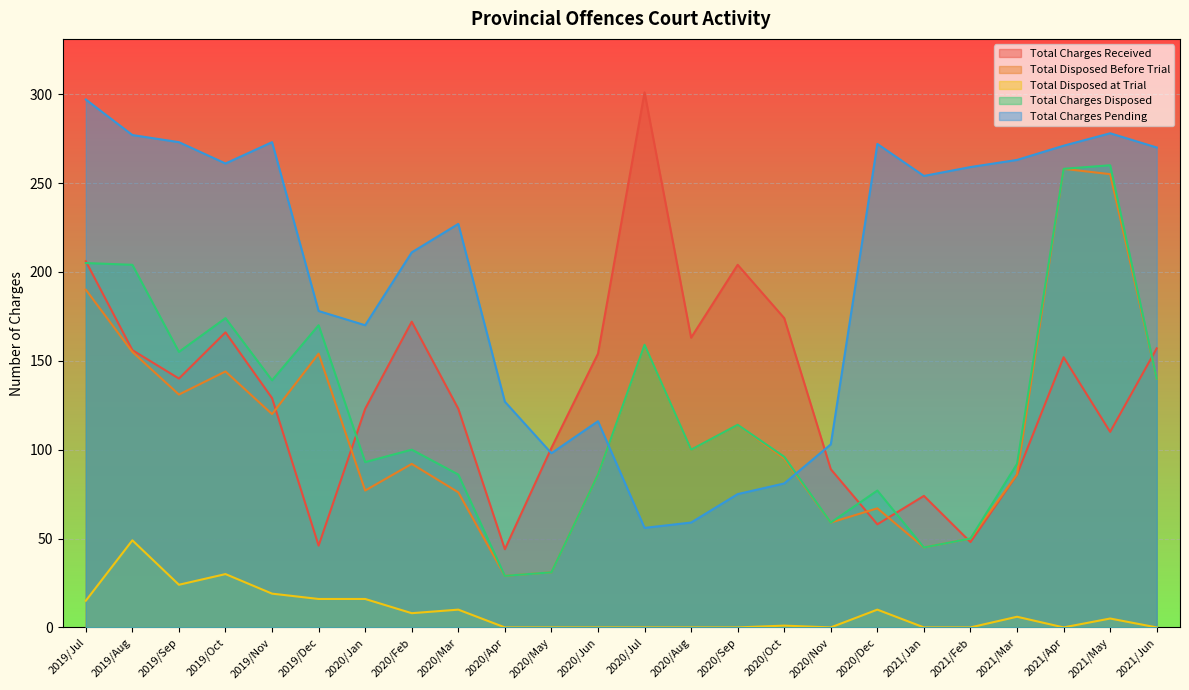

Which category has the lowest value in the Total Charges Received series?

2020/Apr